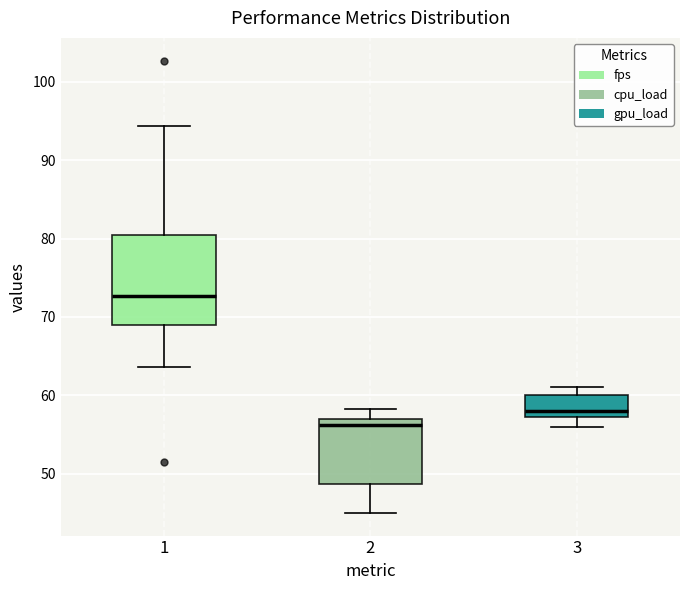

Which box is the tallest, from its lower edge to its upper edge?

1